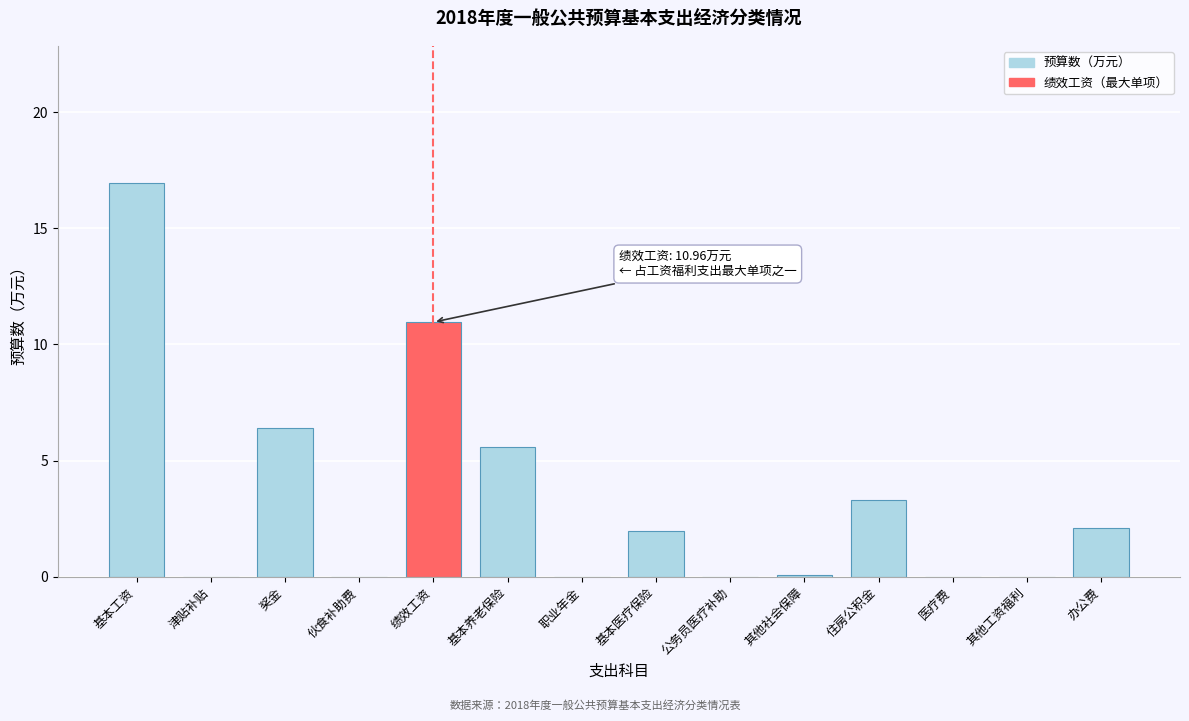

The value at 伙食补助费 is 0.0. True or false?

True